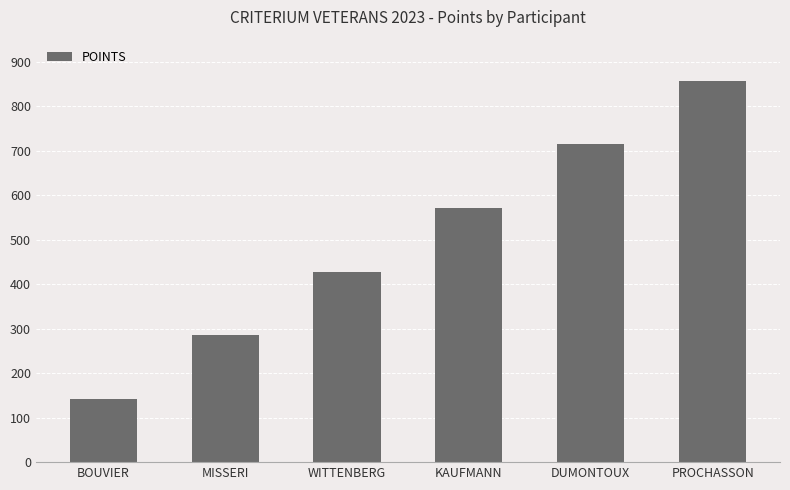

How many bars are there in total?

6